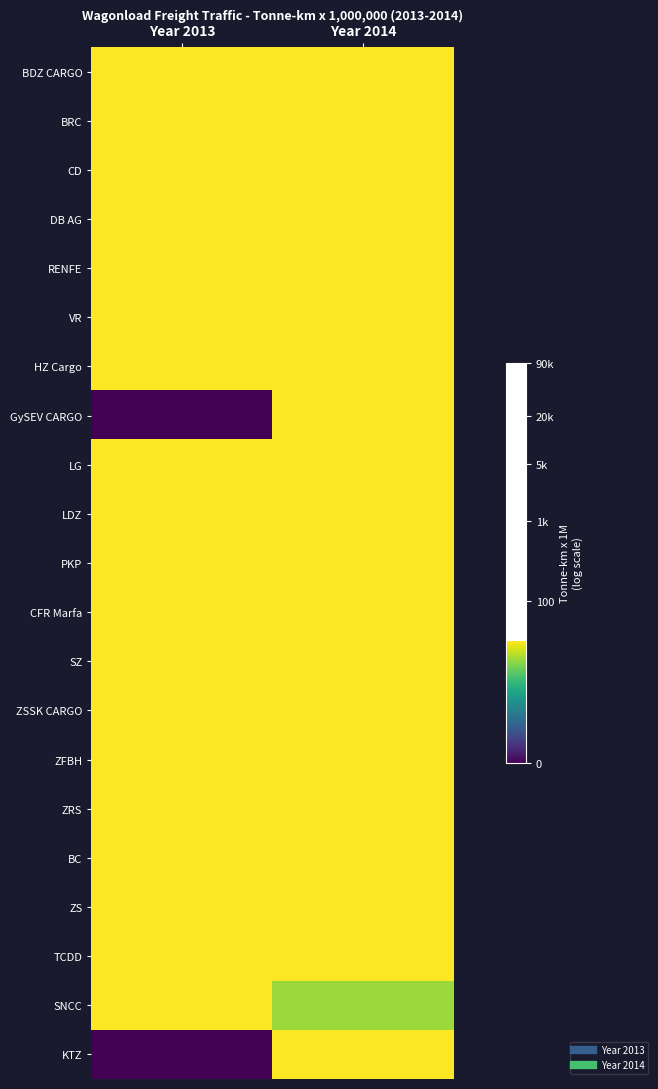

At Year 2013, list the series in order from smallest to largest.

GySEV CARGO, KTZ, SNCC, BRC, ZRS, TCDD, ZFBH, BDZ CARGO, CFR Marfa, HZ Cargo, RENFE, ZS, SZ, VR, ZSSK CARGO, CD, LG, PKP, LDZ, BC, DB AG